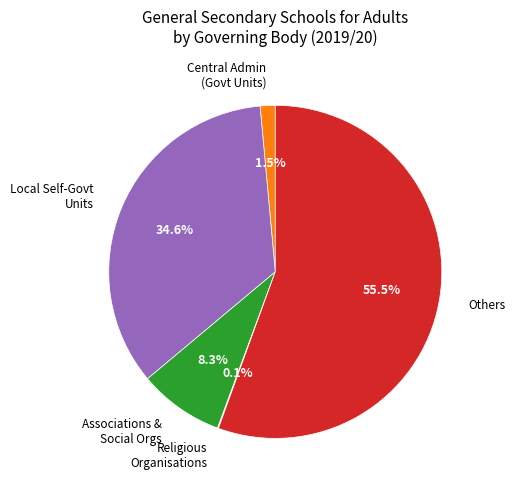

Which has a higher value, Associations & Social Orgs or Others?

Others